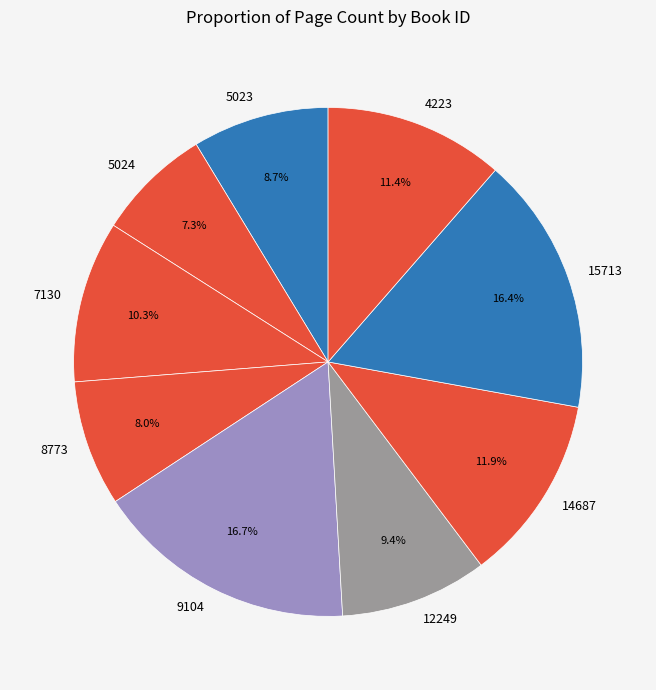

How many slices are in this pie chart?

9